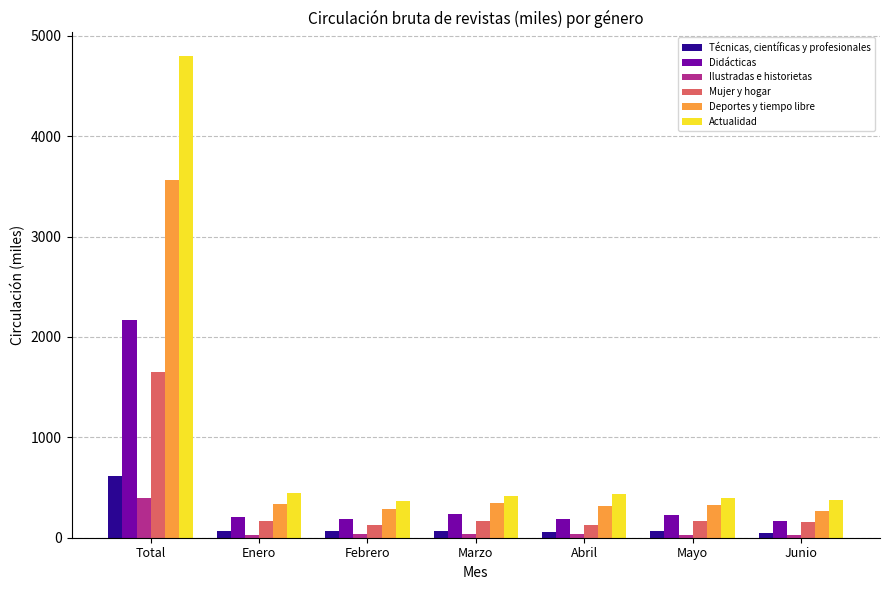

What is the difference between the maximum and minimum values in the Ilustradas e historietas series?

365